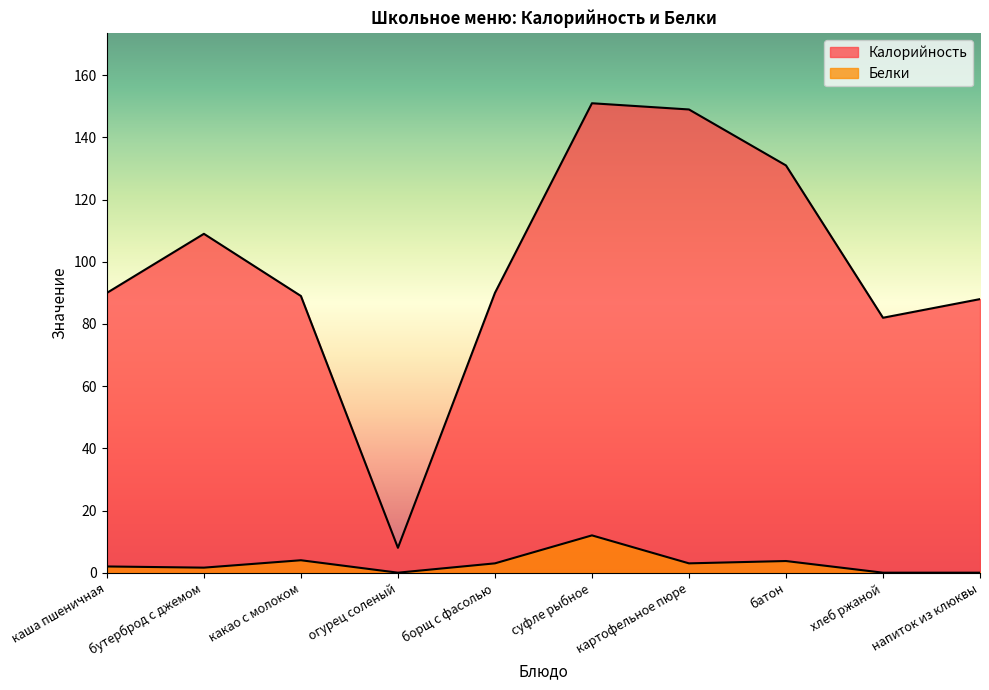

What is the difference between the highest and lowest values at картофельное пюре?

146.0